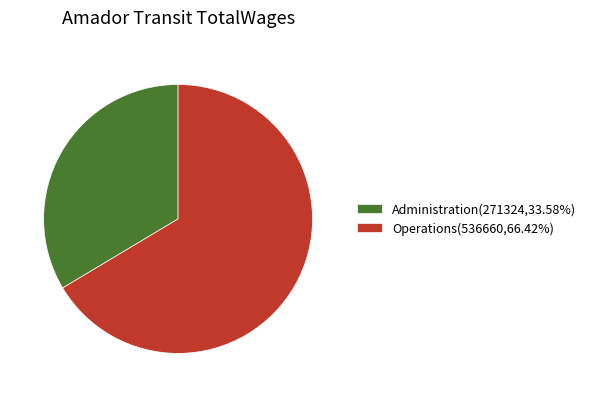

Is there a majority slice in this chart?

Yes